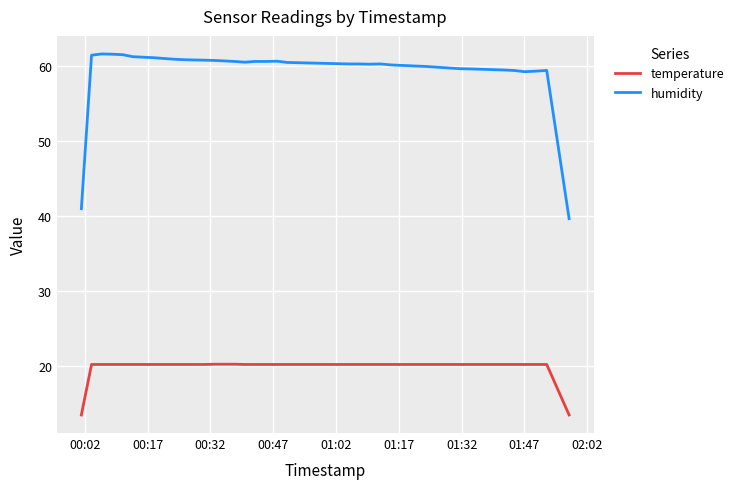

What is the highest value of the temperature series?

20.2